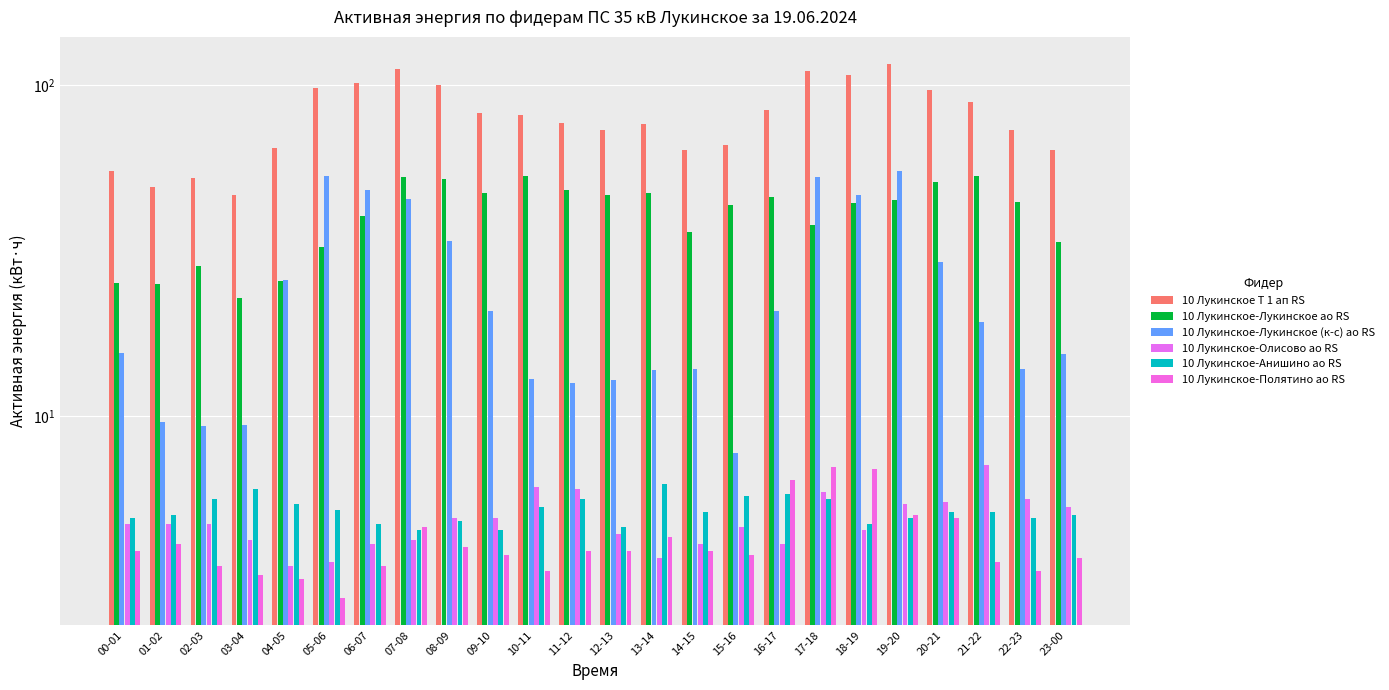

Which series changed the most between 12-13 and 18-19?

10 Лукинское Т 1 ап RS